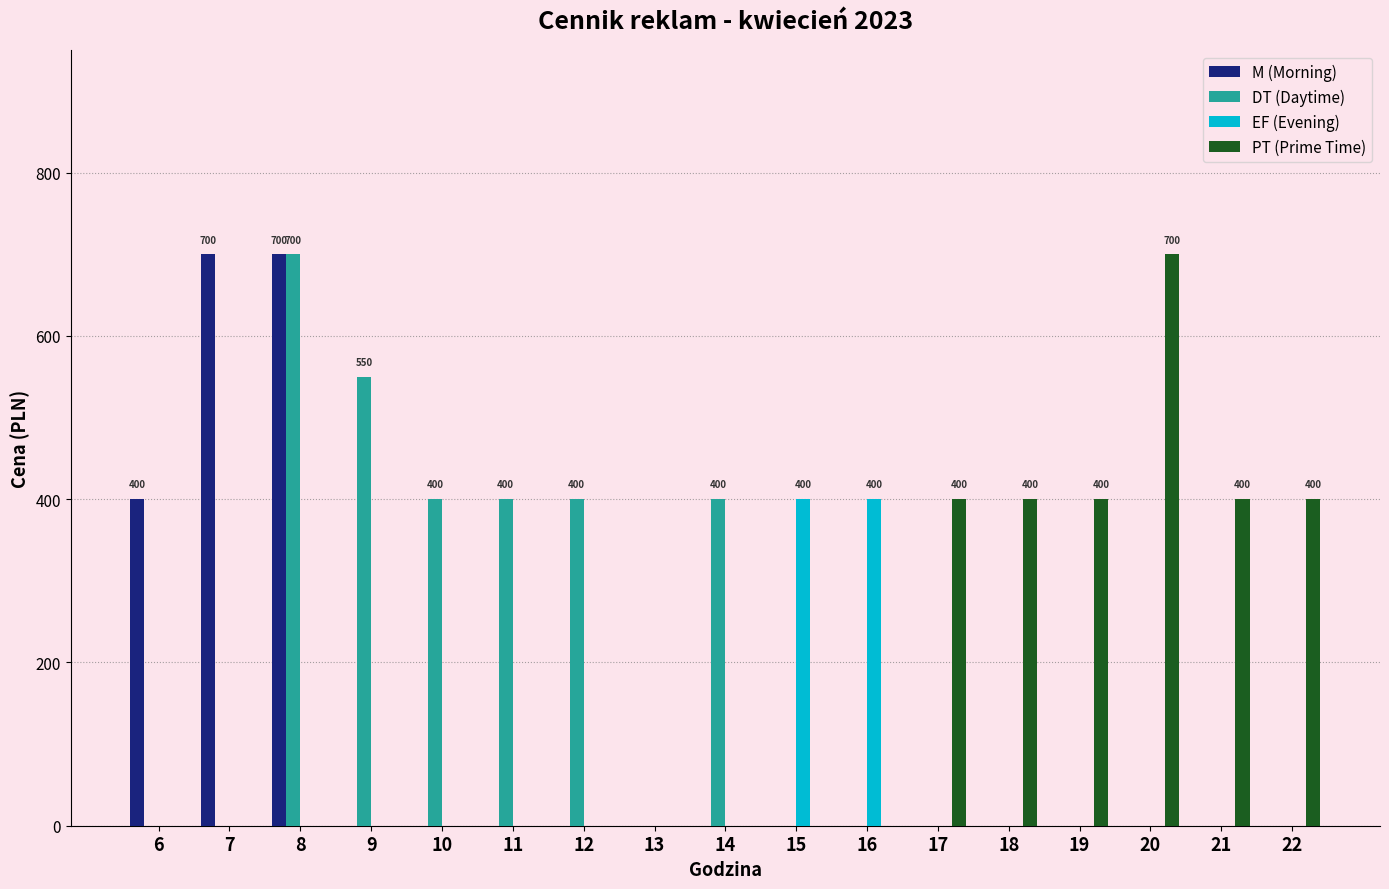

What is the sum of all DT (Daytime) values?

2850